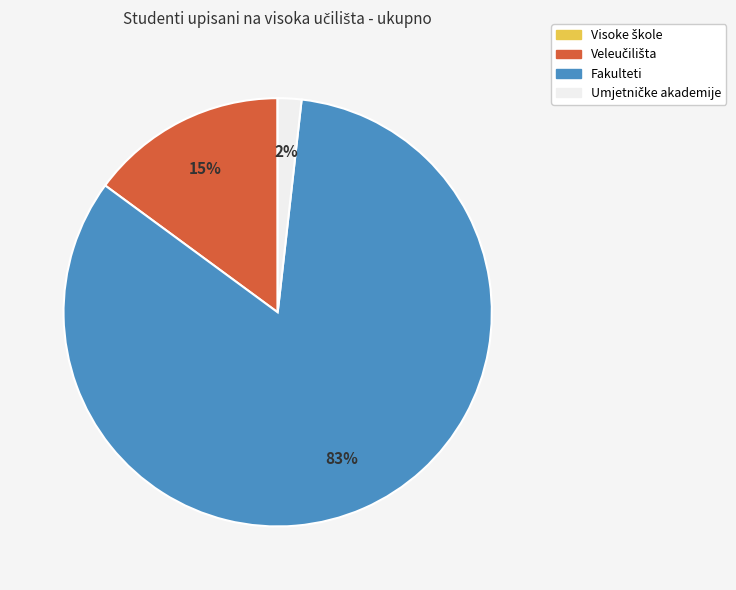

Which slice represents more than half of the pie?

Fakulteti